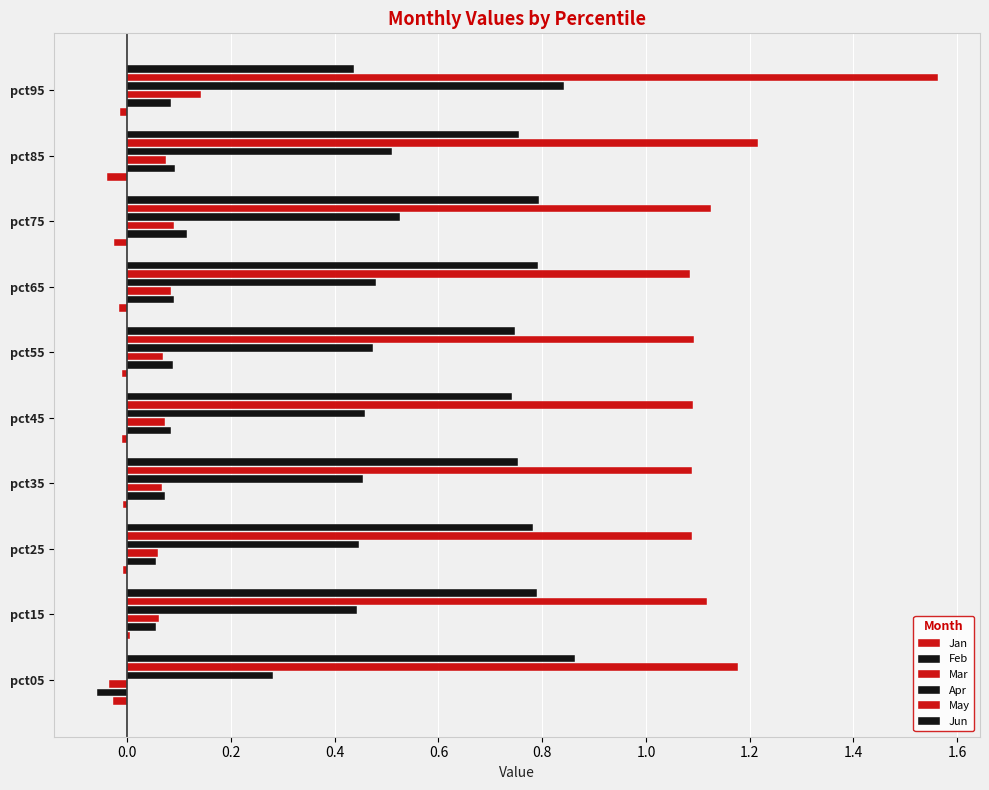

How many data points does each series have?

10